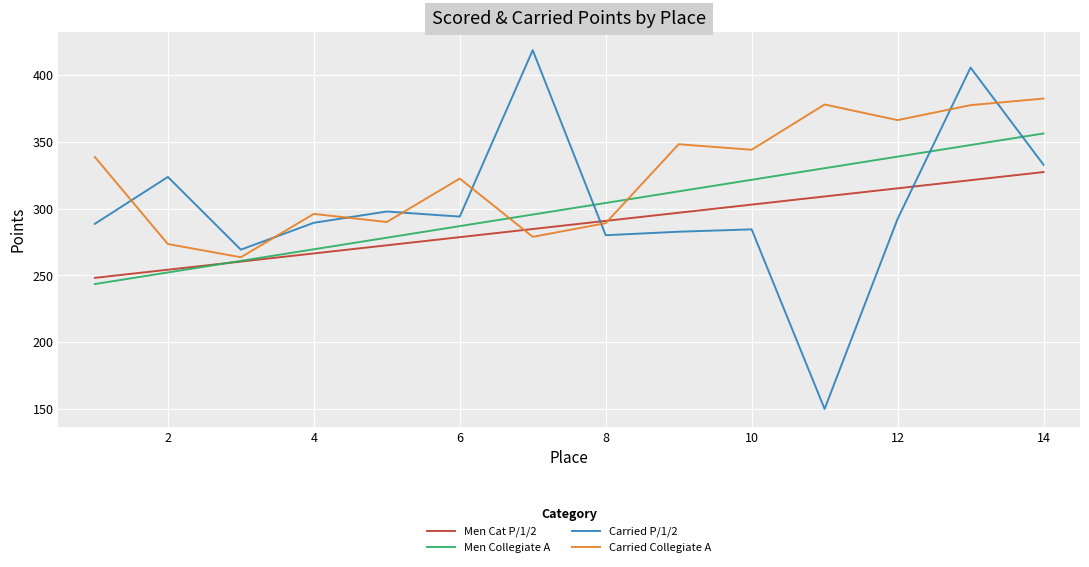

What are all the series names shown in the legend?

Men Cat P/1/2, Men Collegiate A, Carried P/1/2, Carried Collegiate A